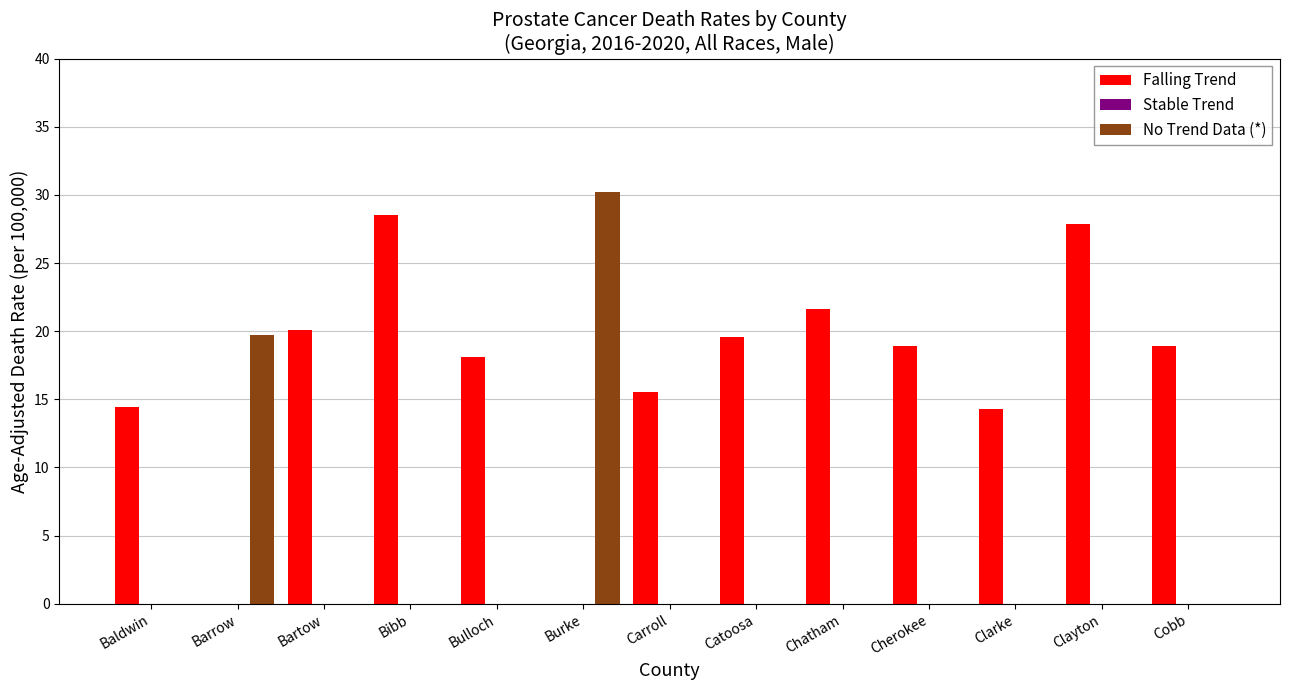

Count the number of data series in this chart.

2